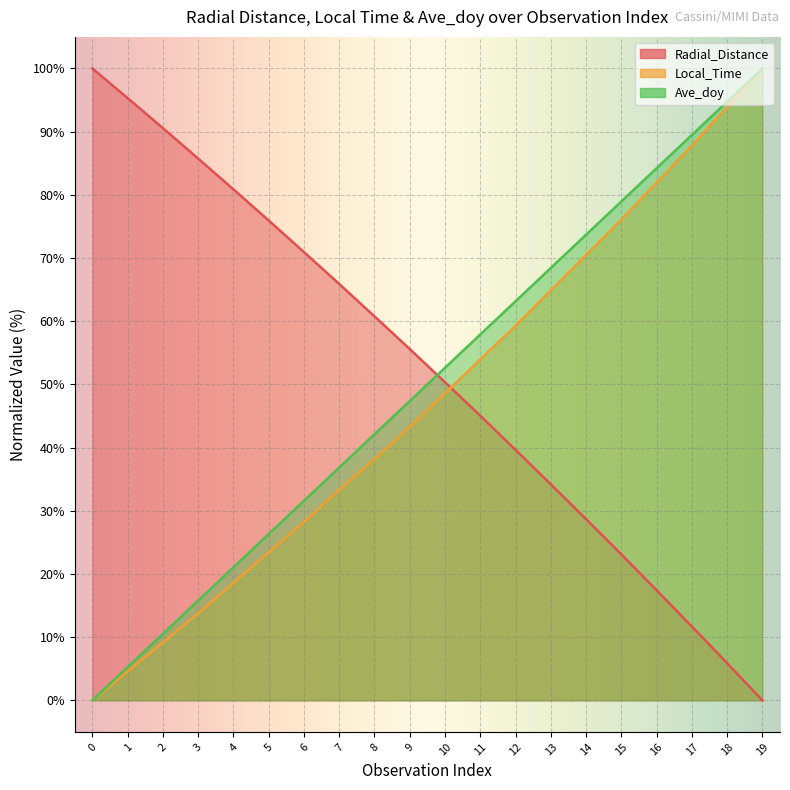

Rank the series by their maximum value, from lowest to highest.

Radial_Distance, Local_Time, Ave_doy